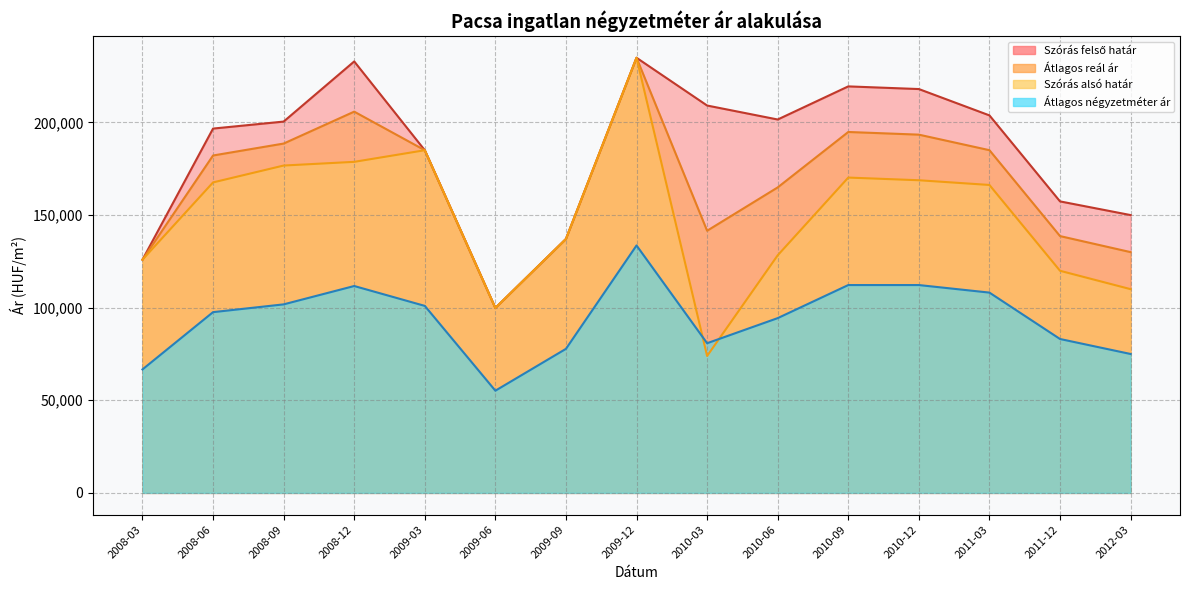

True or false: Átlagos reál ár and Szórás felső határ cross at least once.

False